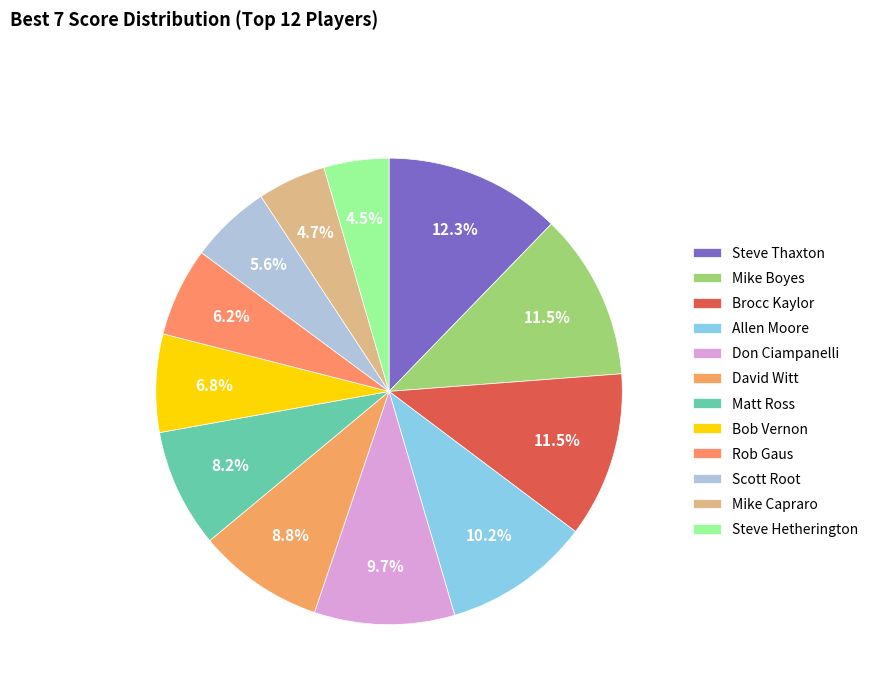

Combined, what portion of the pie is Steve Hetherington and Mike Capraro?

9.2%